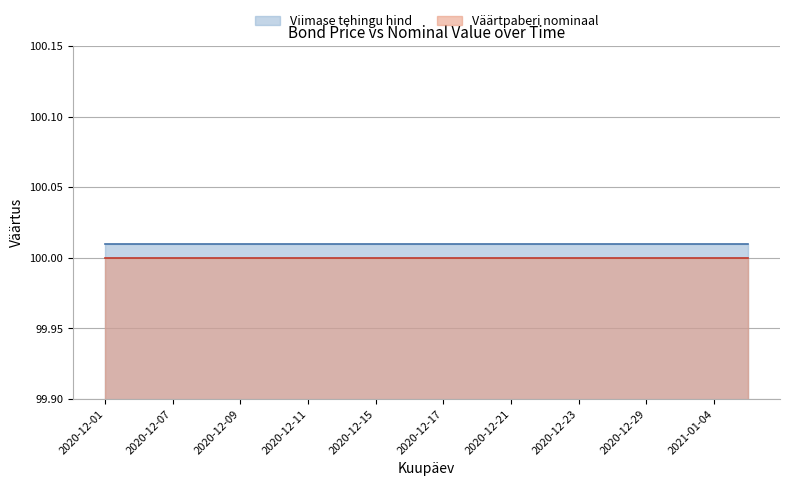

Which series has the largest range (max minus min)?

Viimase tehingu hind